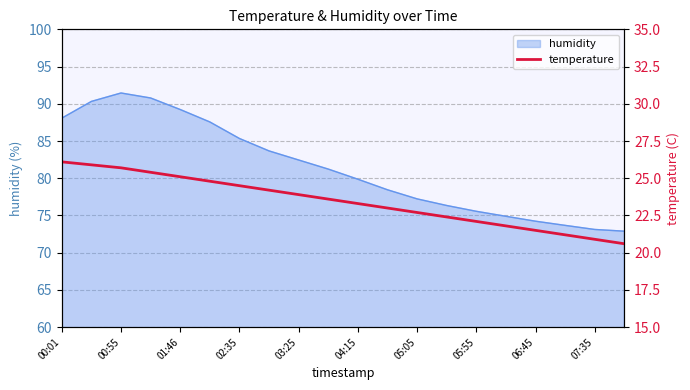

What is the highest value of the humidity series?

91.5